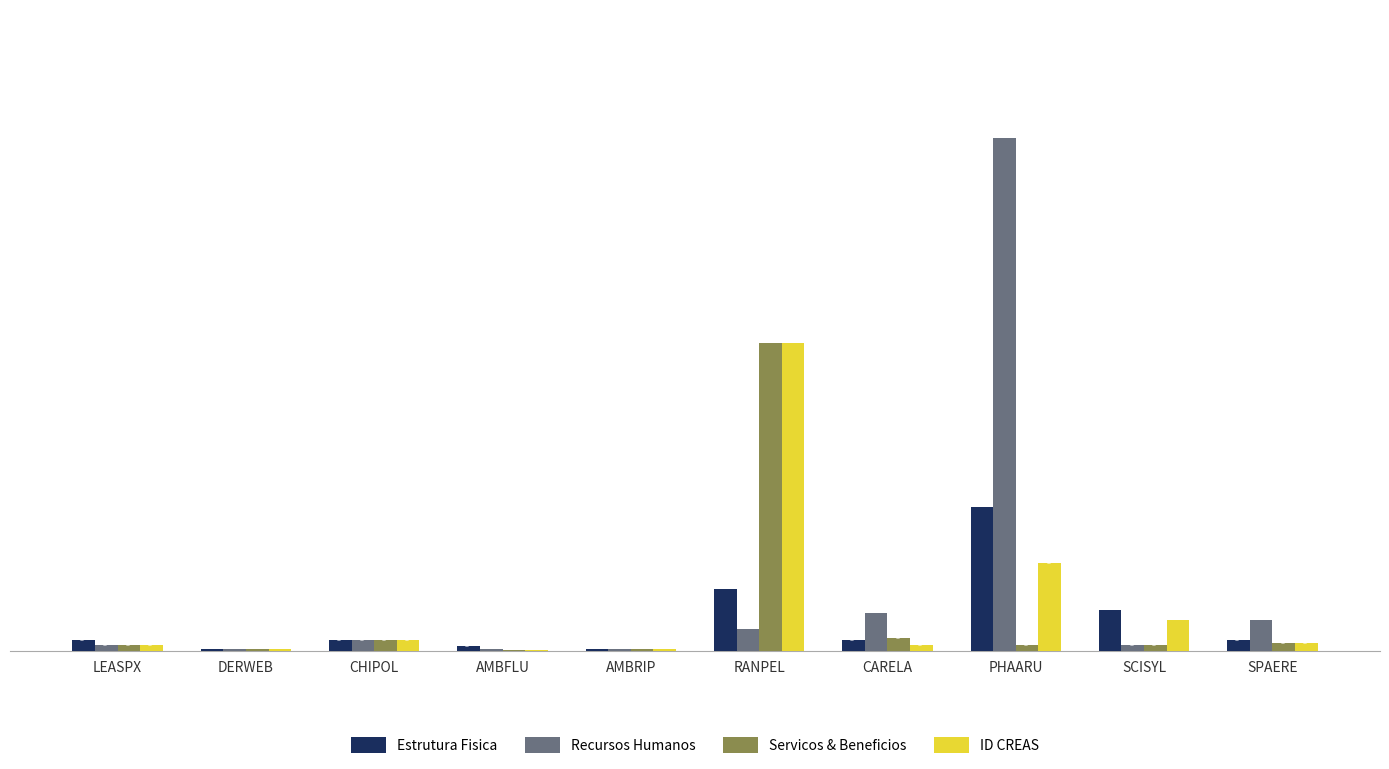

Which category has the highest value across all series?

PHAARU